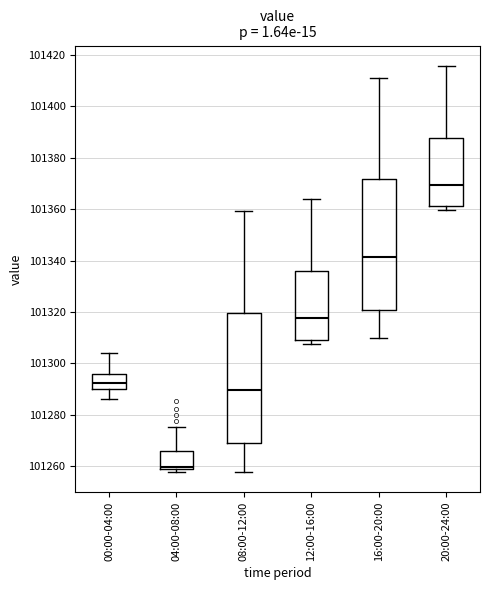

Reading left to right, read every box against the y-axis: the position of its median line, the range the box covers, and the ends of its whiskers. The values are not printed on the chart, so give them approximately, as read against the axis.

00:00-04:00: median 101292, box 101290 to 101296, whiskers 101286 to 101304
04:00-08:00: median 101260, box 101258 to 101266, whiskers 101258 (just below the box's lower edge) to 101276
08:00-12:00: median 101290, box 101268 to 101320, whiskers 101258 to 101360
12:00-16:00: median 101318, box 101310 to 101336, whiskers 101308 to 101364
16:00-20:00: median 101342, box 101320 to 101372, whiskers 101310 to 101412
20:00-24:00: median 101370, box 101362 to 101388, whiskers 101360 to 101416